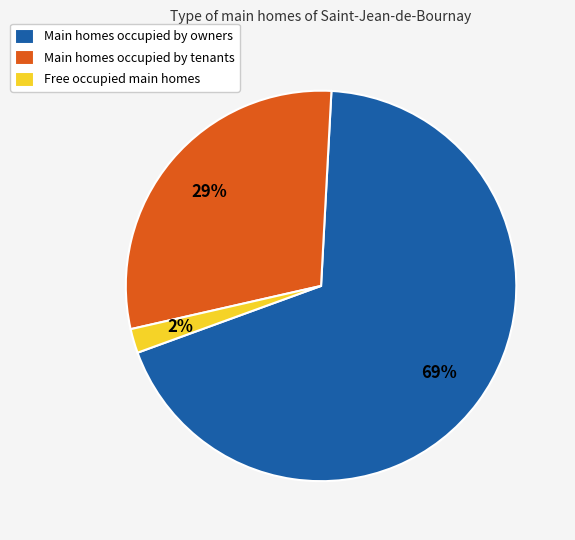

To the nearest percent, what percentage of the pie is Main homes occupied by tenants?

29%